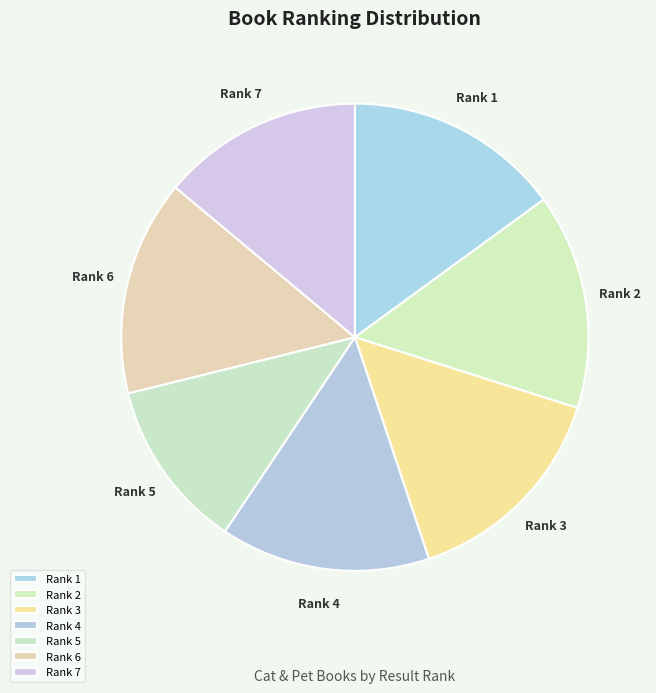

Is the sum of Rank 5 and Rank 4 greater than half?

No